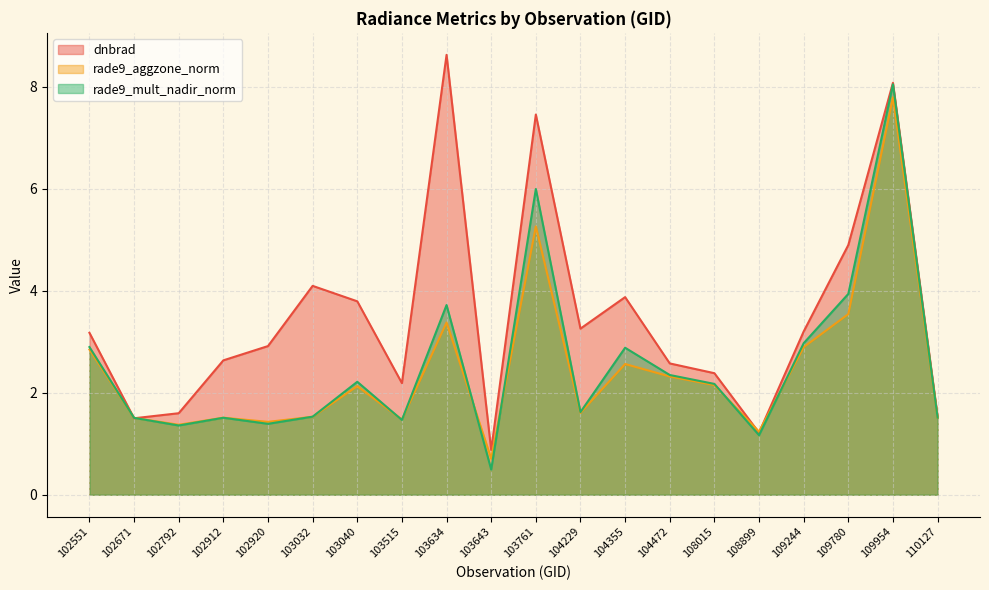

At which category is the sum across all series the highest?

109954